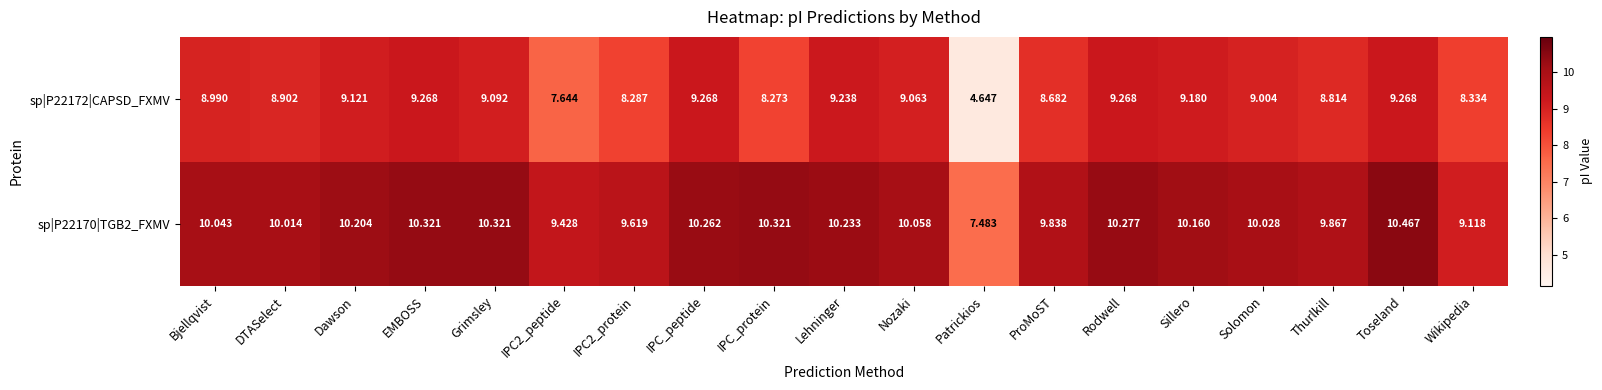

Where is sp|P22170|TGB2_FXMV nearest to the value 8?

Patrickios